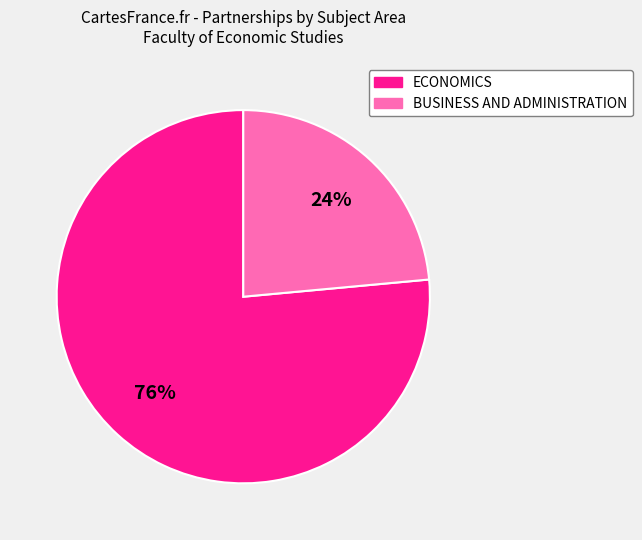

To the nearest percent, what is the average slice percentage?

50%